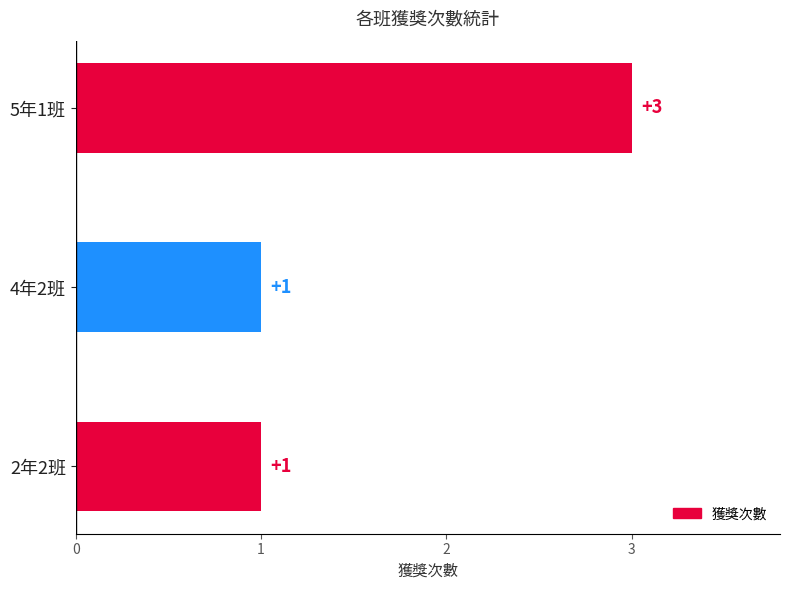

What is the maximum value shown in the chart?

3